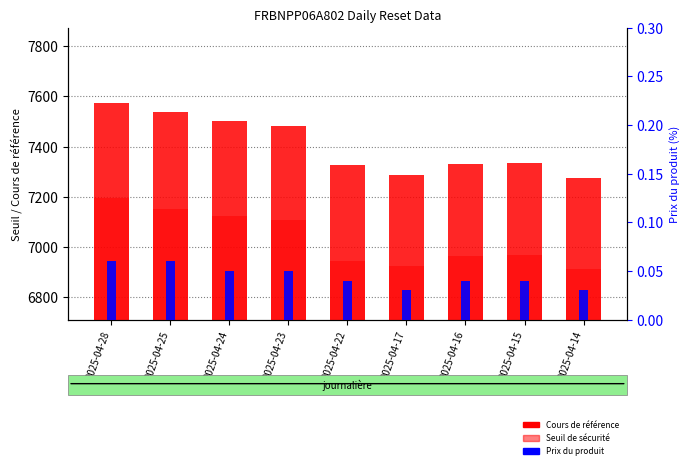

Reading left to right, list all the values displayed in this chart.

Cours de référence: 2025-04-28=7573.8	2025-04-25=7536.3	2025-04-24=7502.8	2025-04-23=7482.4	2025-04-22=7326.5	2025-04-17=7285.9	2025-04-16=7330.0	2025-04-15=7335.4	2025-04-14=7273.1
Seuil de sécurité: 2025-04-28=7194.8	2025-04-25=7150.5	2025-04-24=7121.4	2025-04-23=7108.2	2025-04-22=6943.8	2025-04-17=6921.6	2025-04-16=6963.5	2025-04-15=6968.6	2025-04-14=6909.5
Prix du produit: 2025-04-28=0.1	2025-04-25=0.1	2025-04-24=0.1	2025-04-23=0.1	2025-04-22=0.0	2025-04-17=0.0	2025-04-16=0.0	2025-04-15=0.0	2025-04-14=0.0